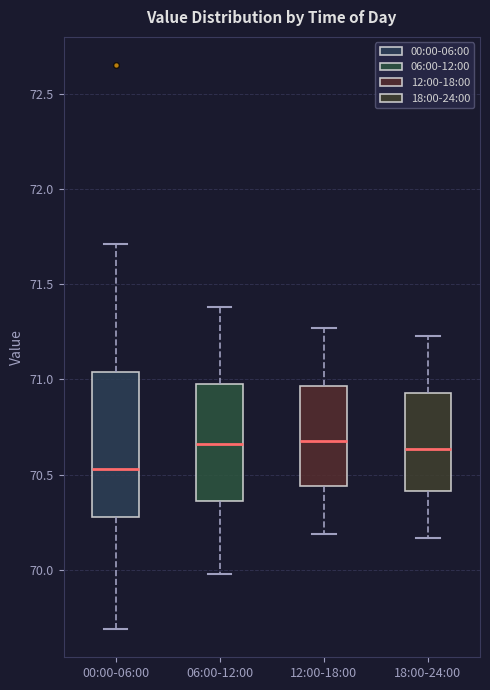

Reading left to right, read every box against the y-axis: the position of its median line, the range the box covers, and the ends of its whiskers. The values are not printed on the chart, so give them approximately, as read against the axis.

00:00-06:00: median 70.55, box 70.30 to 71.05, whiskers 69.70 to 71.70
06:00-12:00: median 70.65, box 70.35 to 71.00, whiskers 70.00 to 71.40
12:00-18:00: median 70.70, box 70.45 to 70.95, whiskers 70.20 to 71.25
18:00-24:00: median 70.65, box 70.40 to 70.95, whiskers 70.15 to 71.25